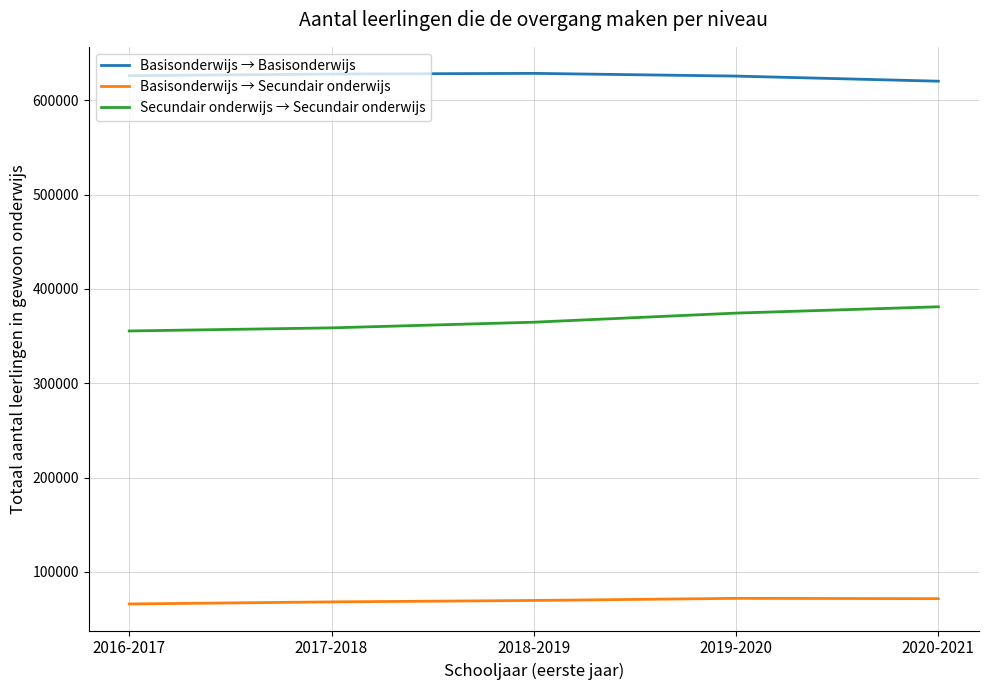

The value of Secundair onderwijs → Secundair onderwijs at 2019-2020 is 374309. True or false?

True